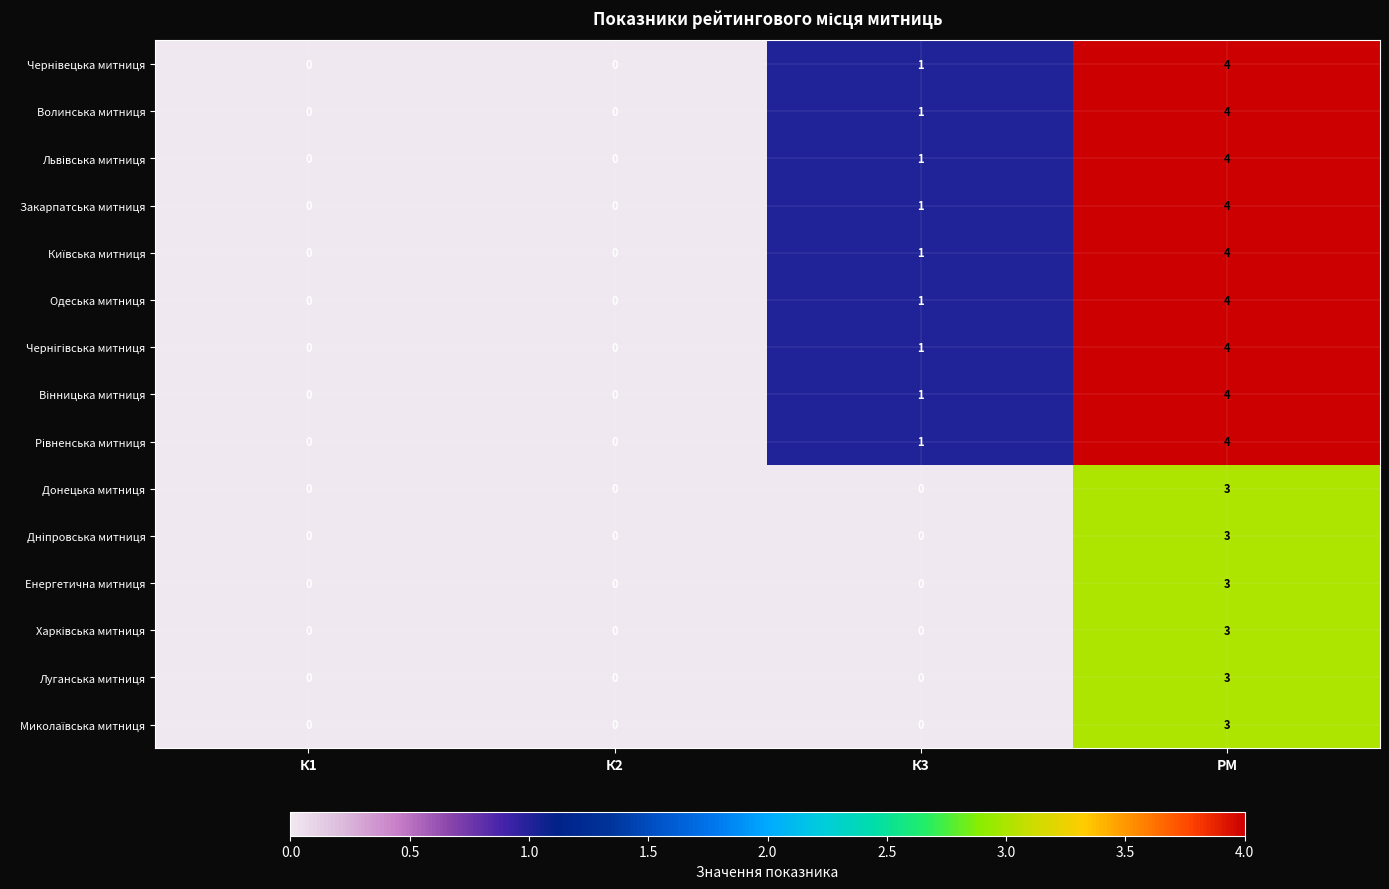

Where is Закарпатська митниця nearest to the value 2?

К3